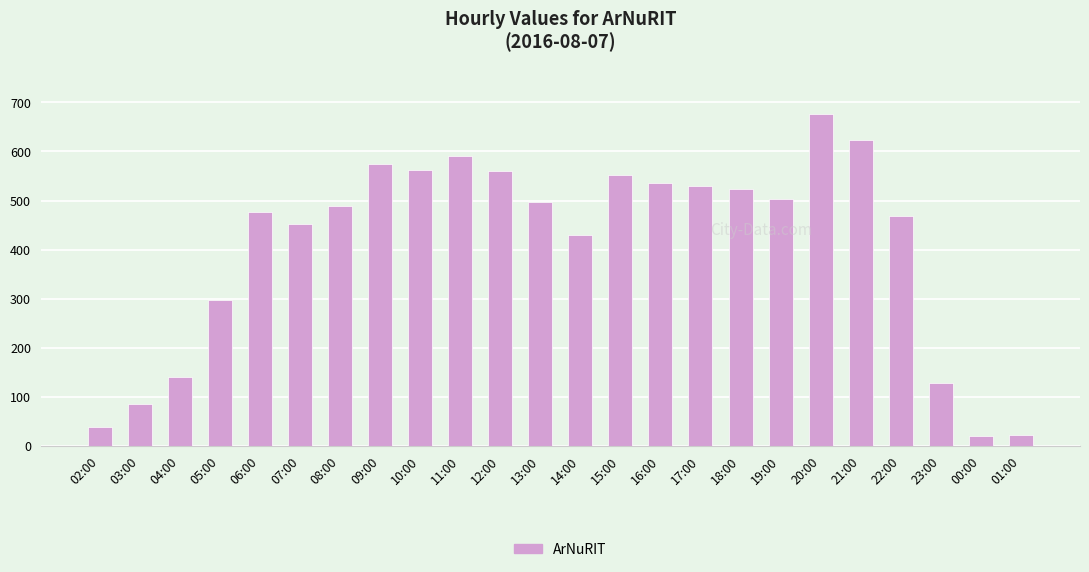

The chart shows a value of 297 at 05:00. True or false?

True